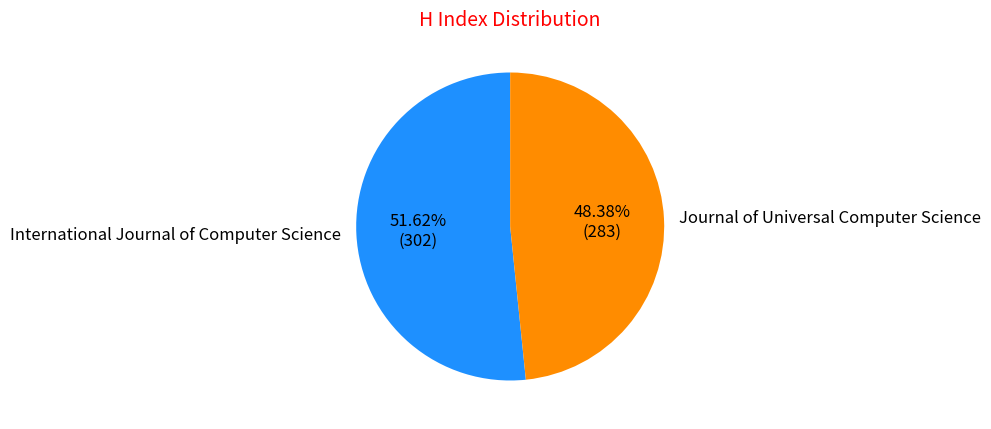

What portion of the pie excludes International Journal of Computer Science?

48.4%